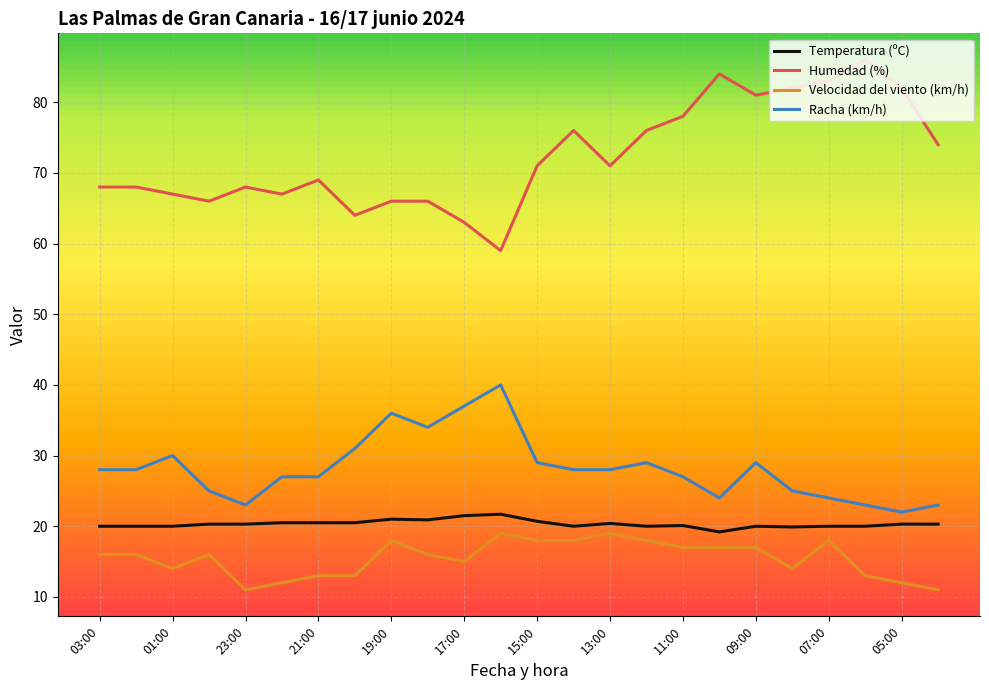

What are all the series names shown in the legend?

Temperatura (ºC), Humedad (%), Velocidad del viento (km/h), Racha (km/h)